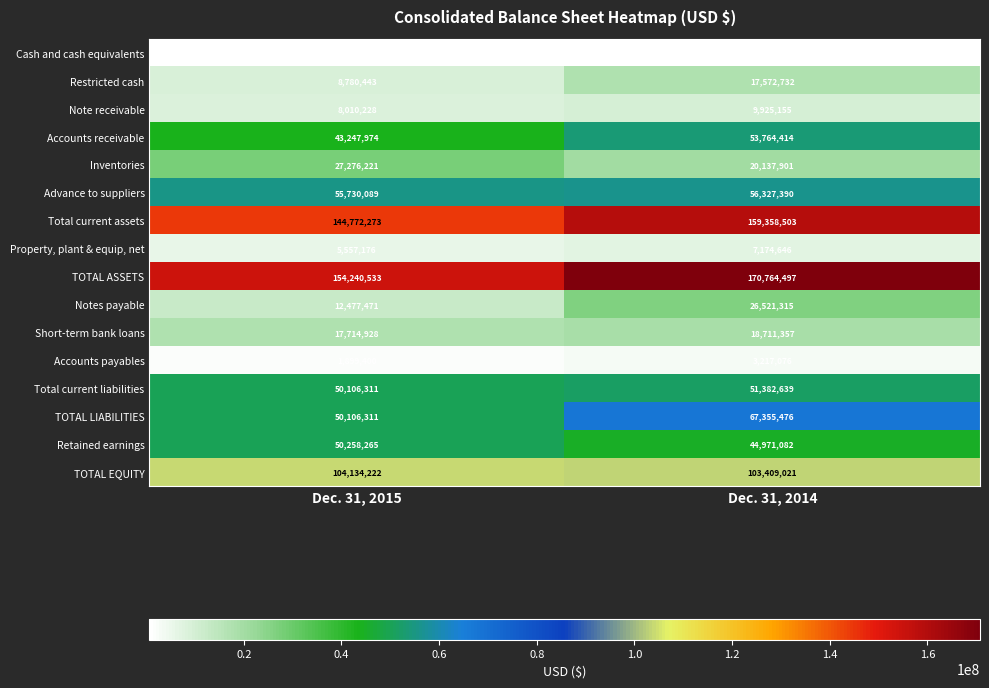

Where is TOTAL EQUITY nearest to the value 103771621?

Dec. 31, 2014